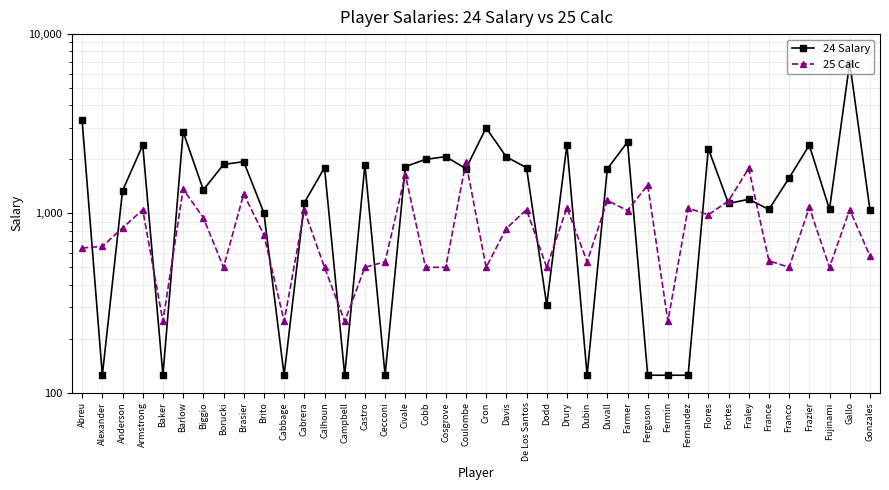

True or false: 24 Salary and 25 Calc cross at least once.

True